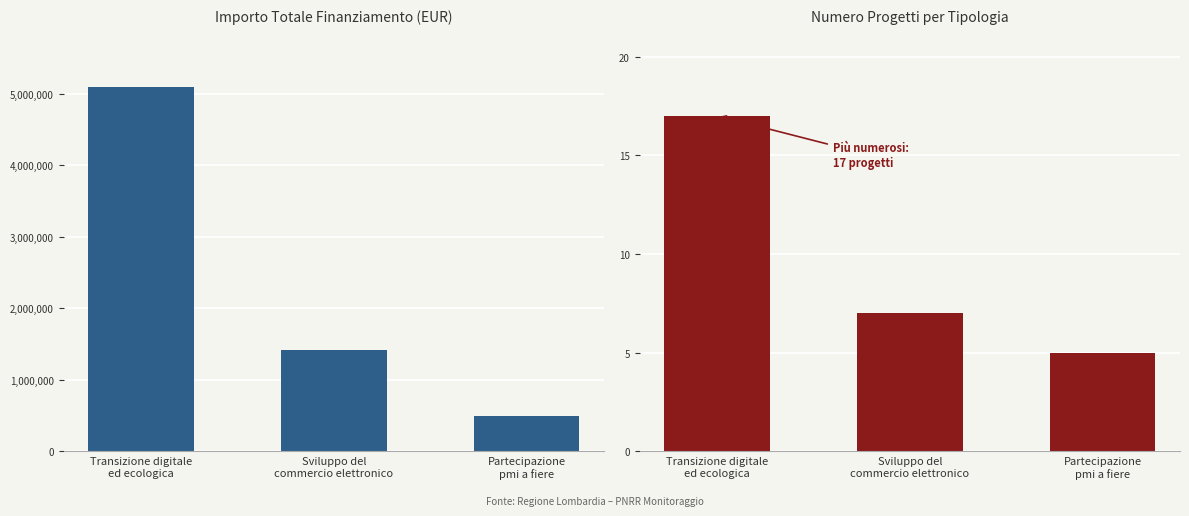

Which series has the widest spread of values?

Importo Totale Finanziamento